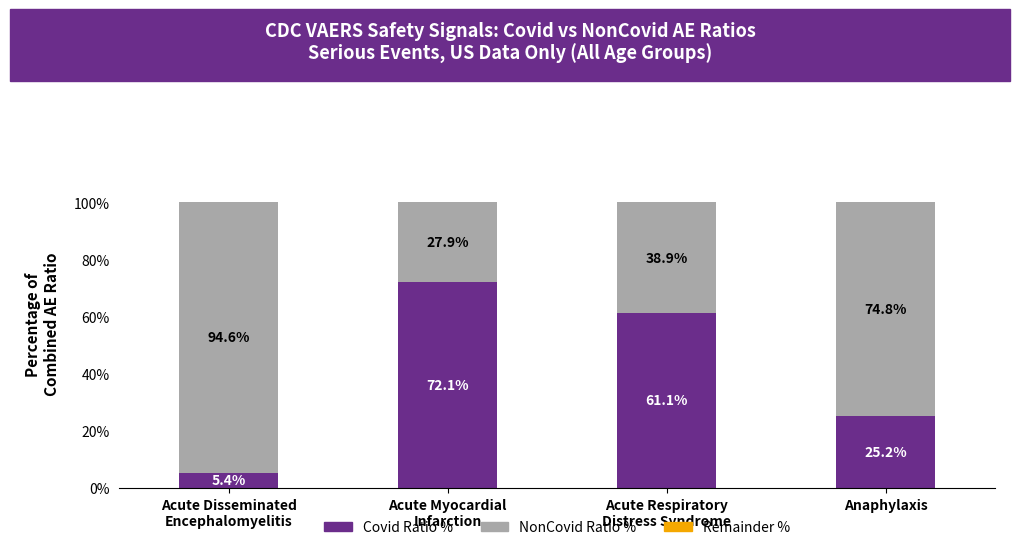

What is the minimum value for Covid Ratio %?

5.4